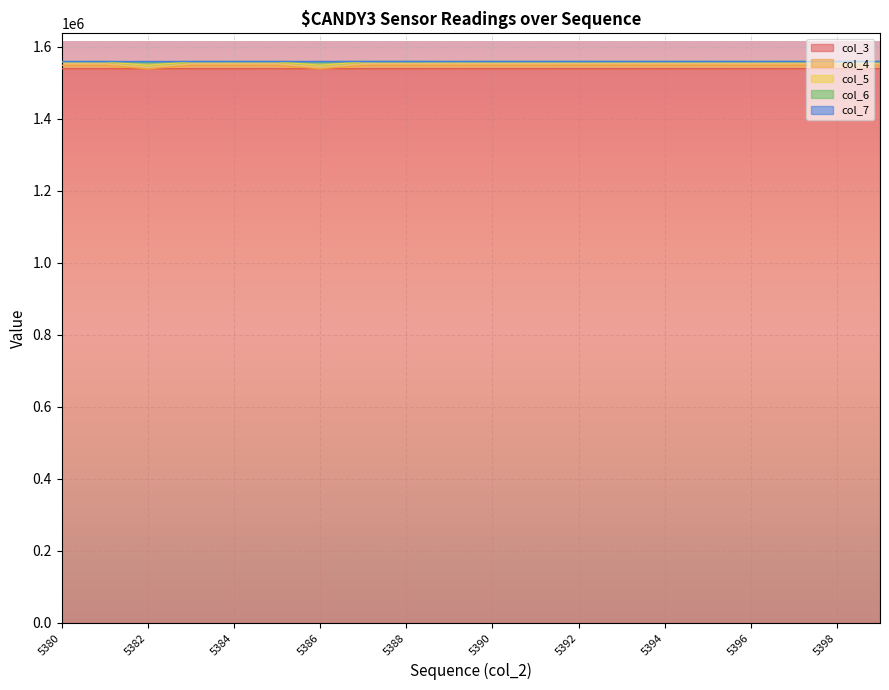

Where does the col_6 series first go above 1558775?

5387